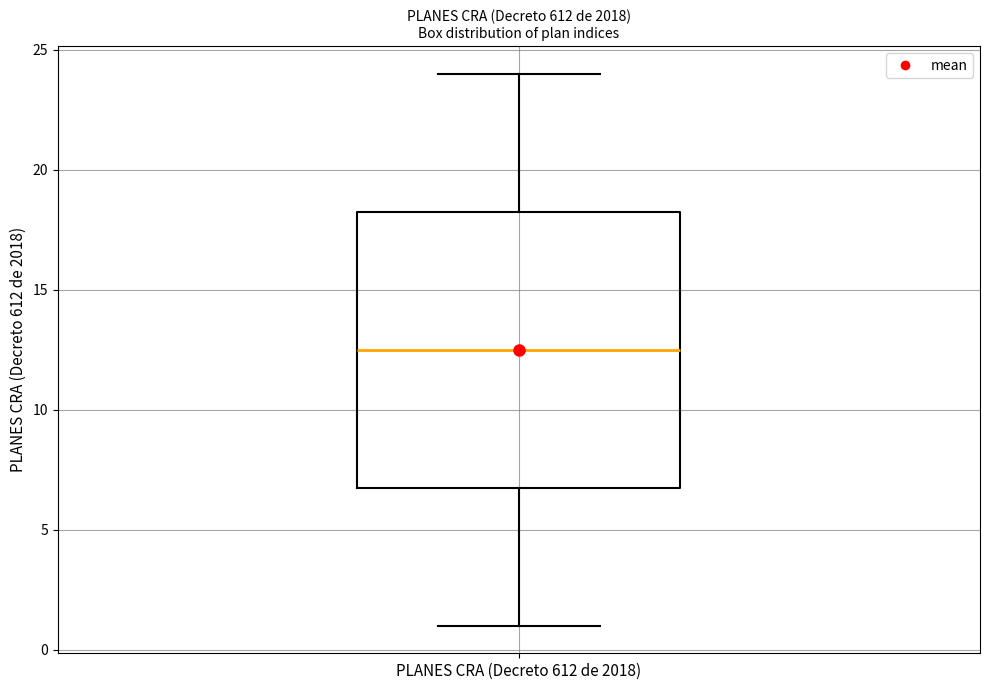

Where is the upper edge of the box for PLANES CRA (Decreto 612 de 2018) on the y-axis? The values are not printed on the chart, so give them approximately, as read against the axis.

18.5